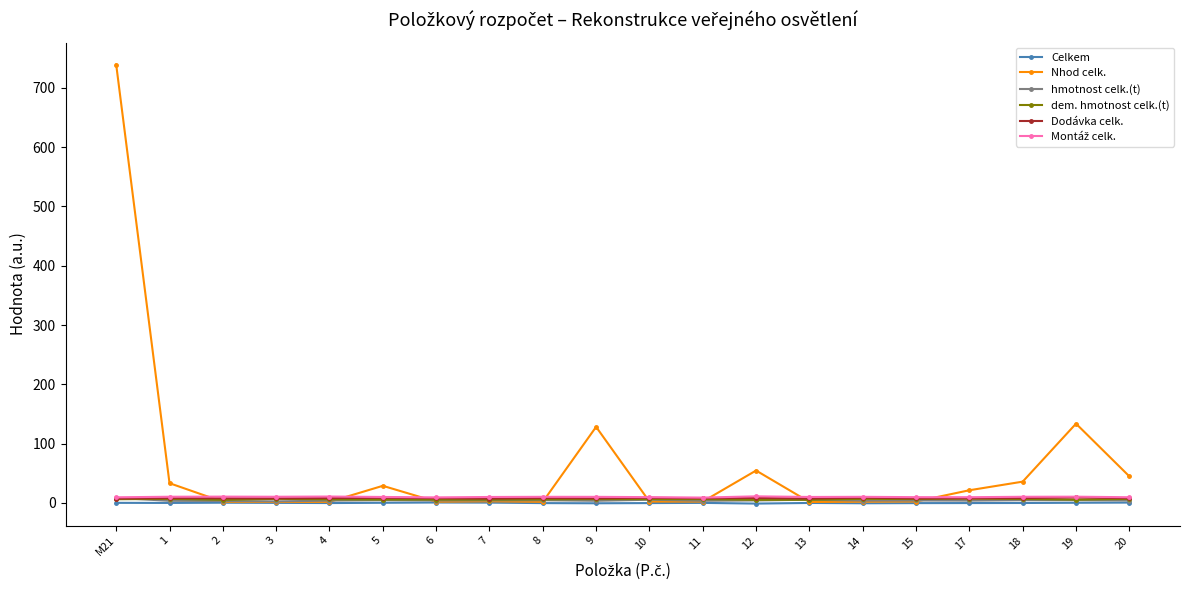

What is the sum of all hmotnost celk.(t) values?

86.0